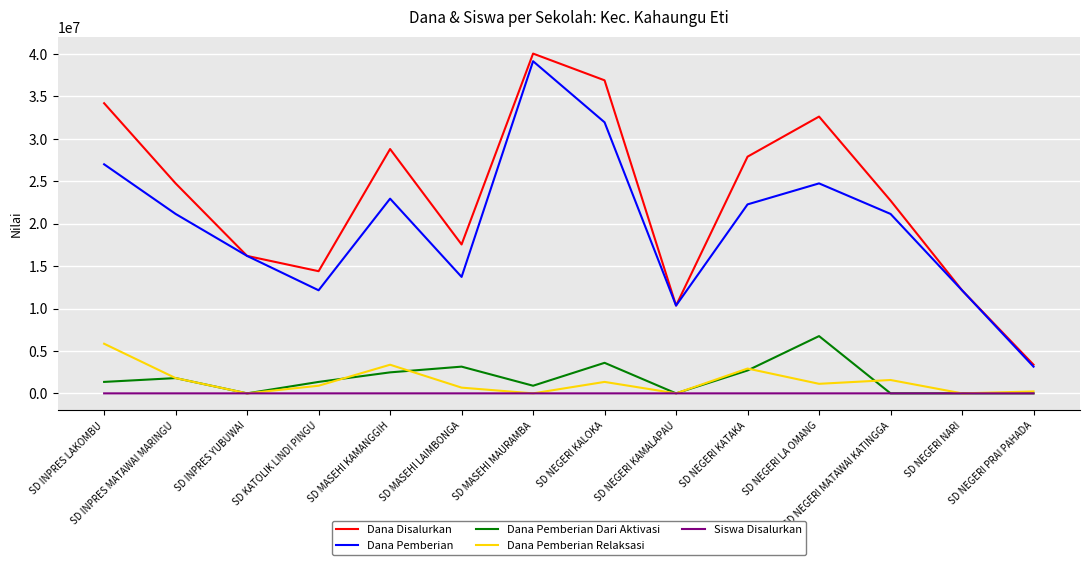

How many lines are shown in the chart?

5